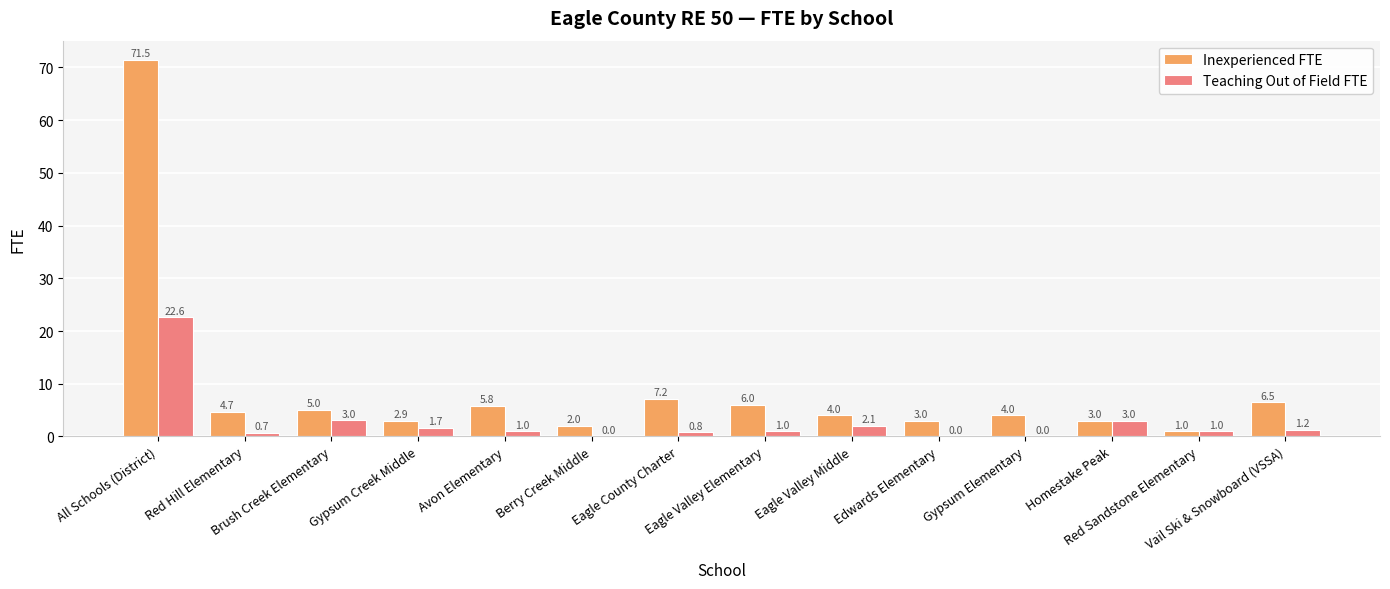

What is the greatest value displayed?

71.5